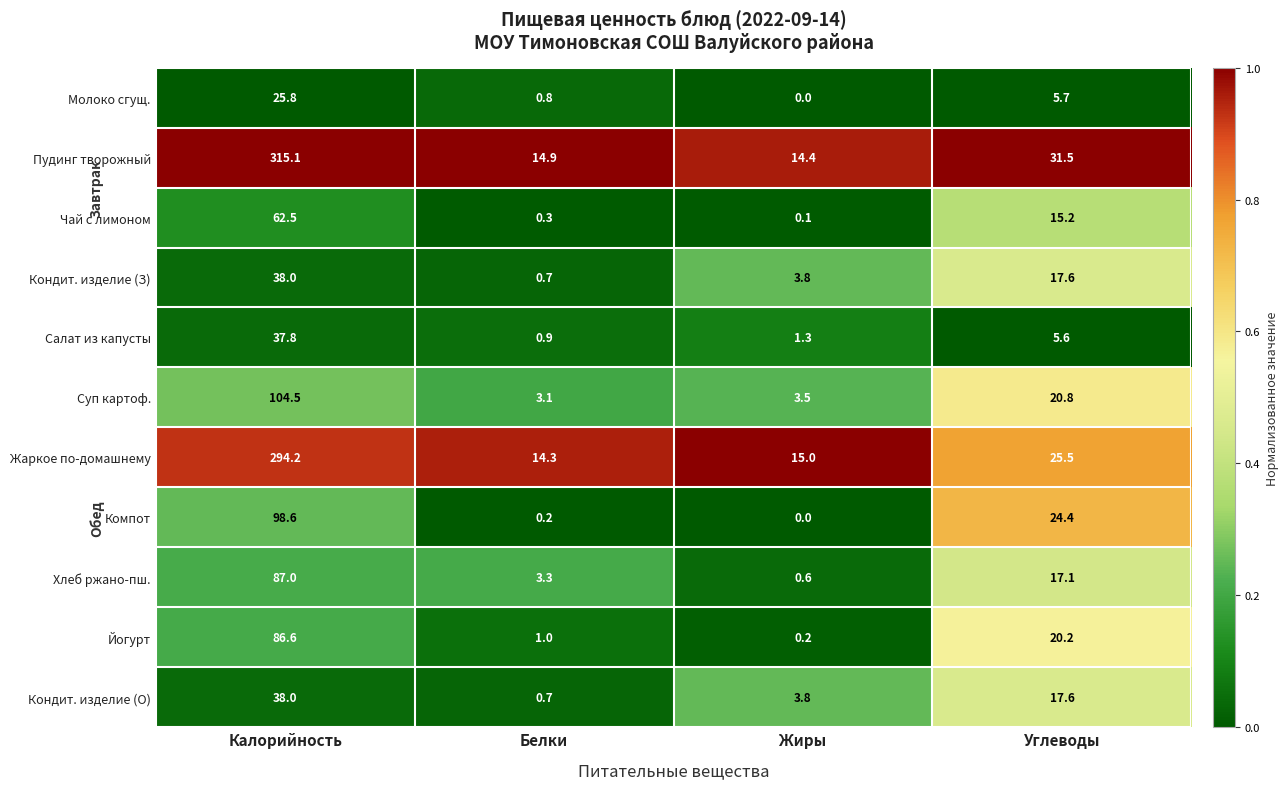

At which label does Йогурт reach its peak?

Калорийность